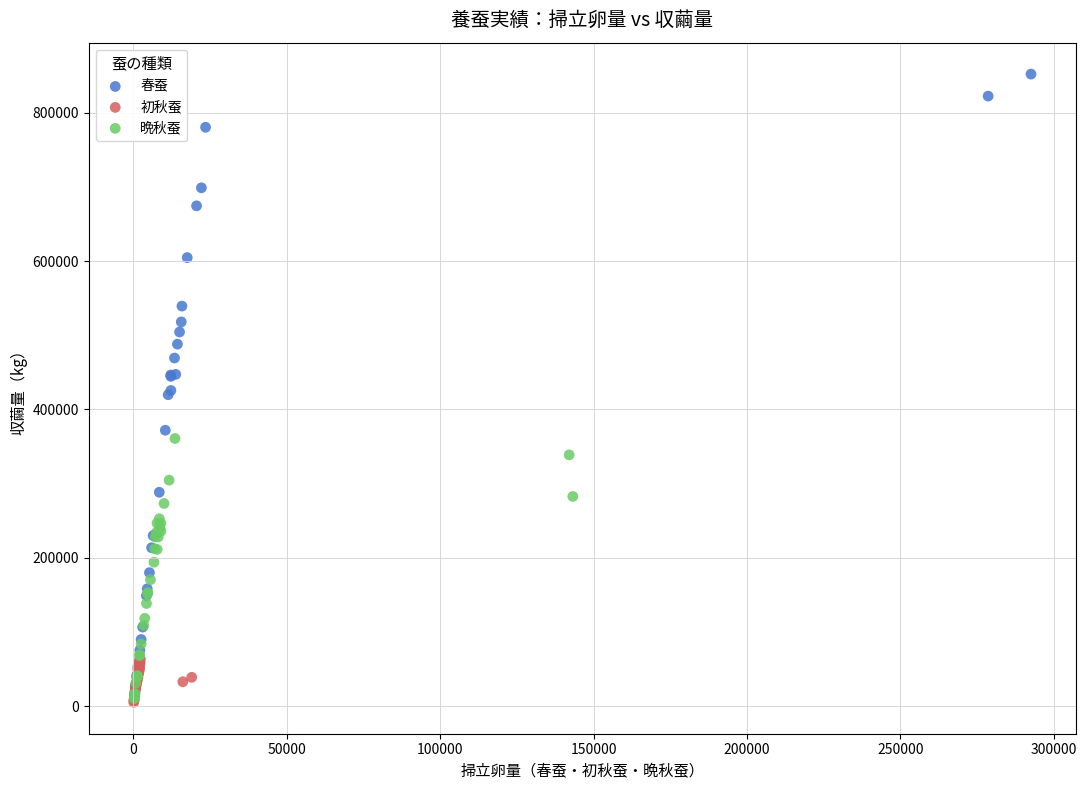

Which series contains the highest Y value?

春蚕